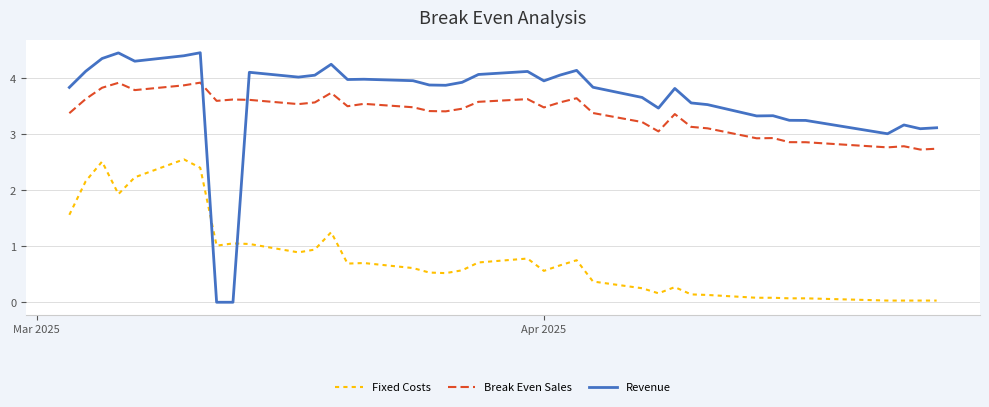

Which series has the largest total across all categories?

Revenue